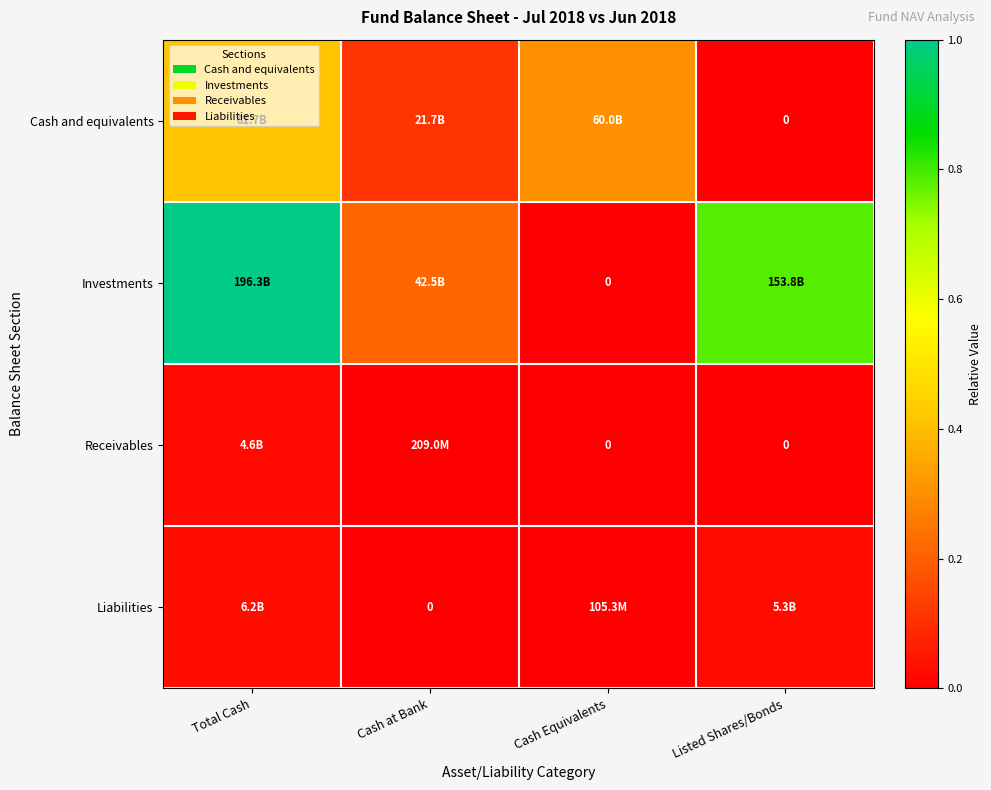

Which series has the widest spread of values?

Investments